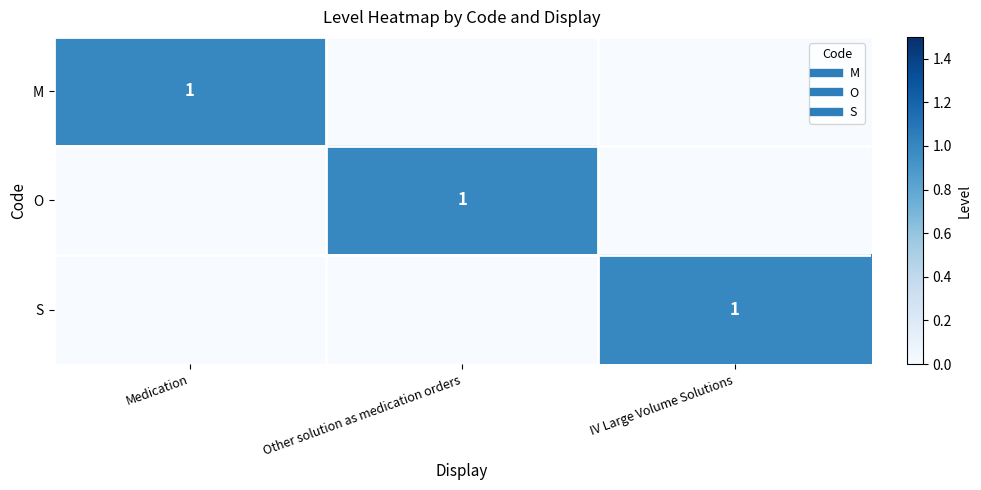

True or false: M has a value of 1 at Medication.

True